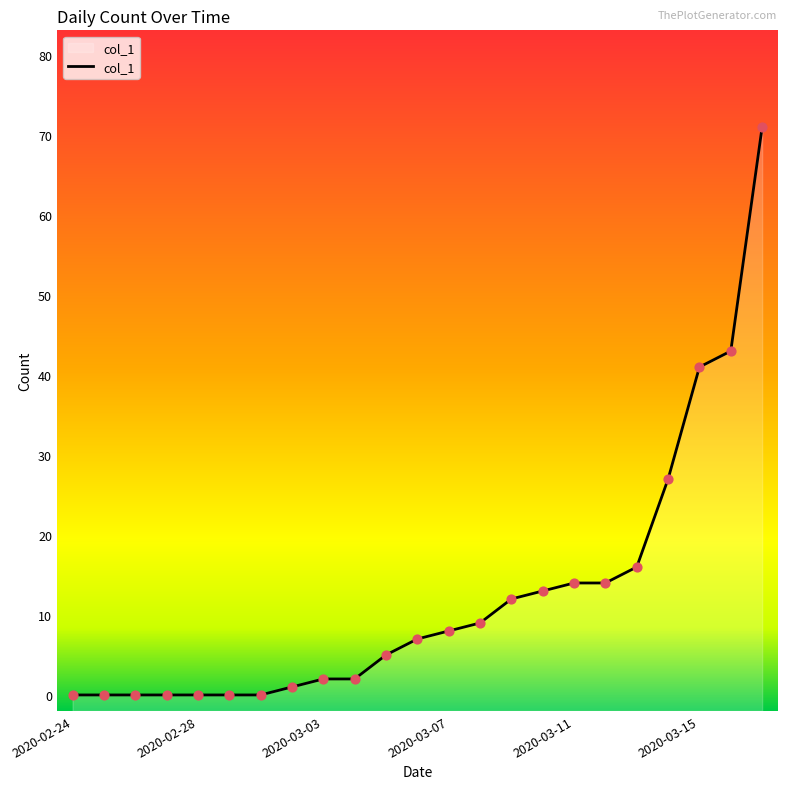

What is the change in value from 2020-03-04 to 2020-03-16?

+41